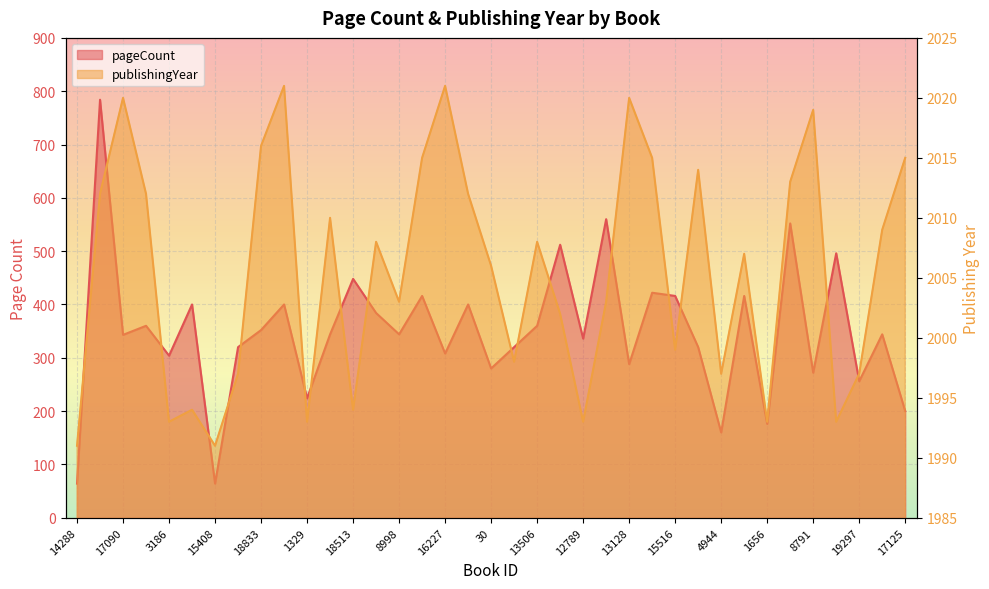

What is the difference between the publishingYear values at 1329 and 19040?

9